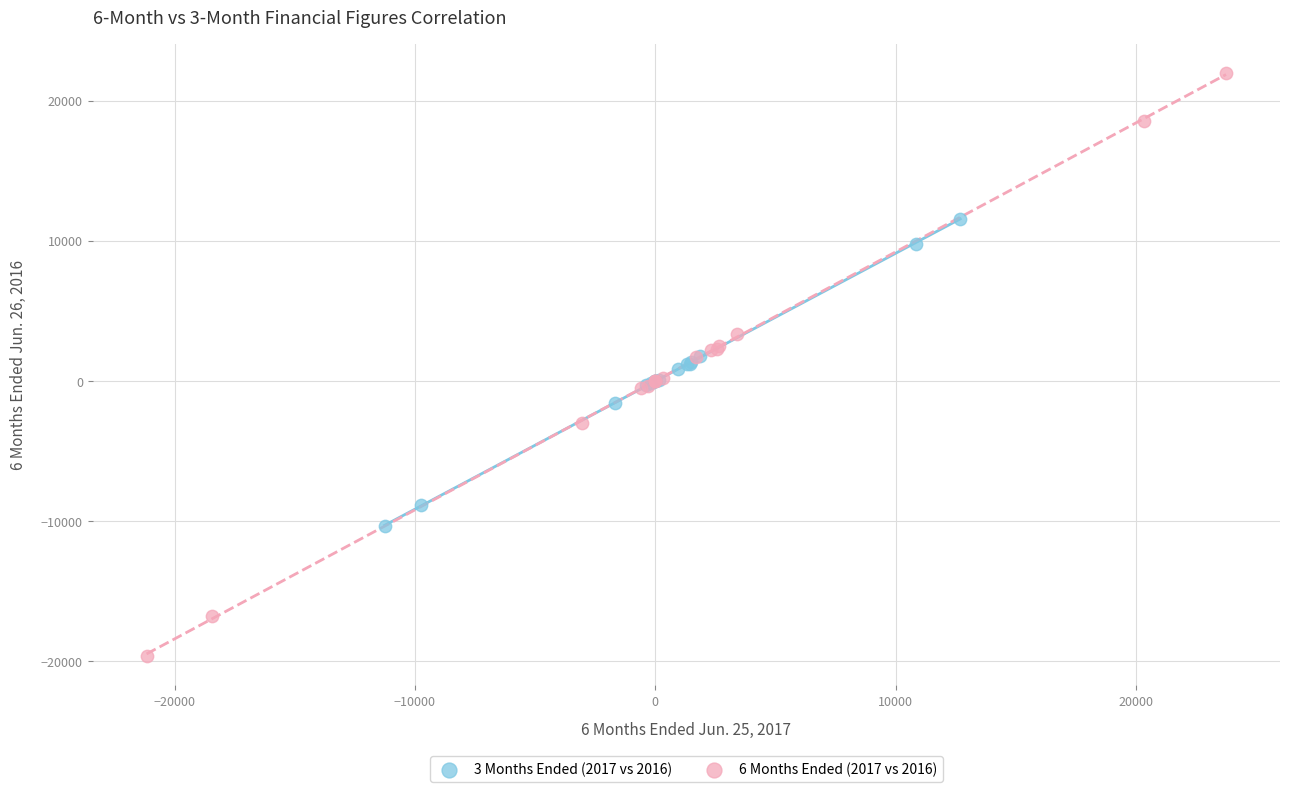

What are all the series names shown in the legend?

3 Months Ended (2017 vs 2016), 6 Months Ended (2017 vs 2016)